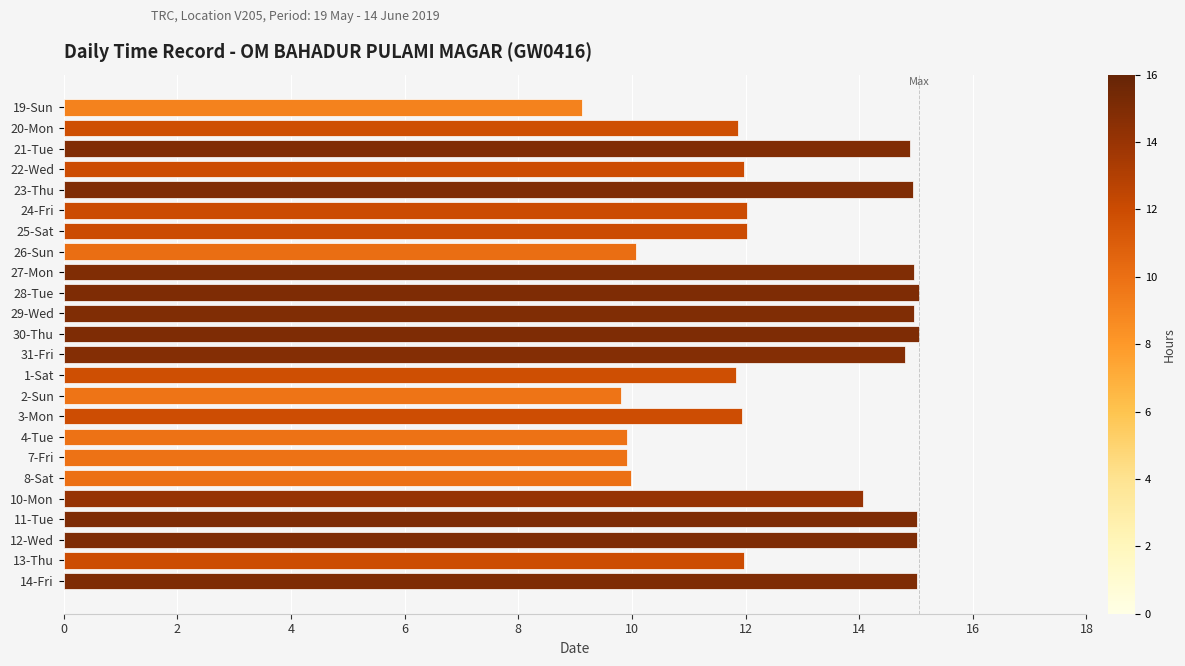

True or false: the data shows 17.6 at 7-Fri.

False